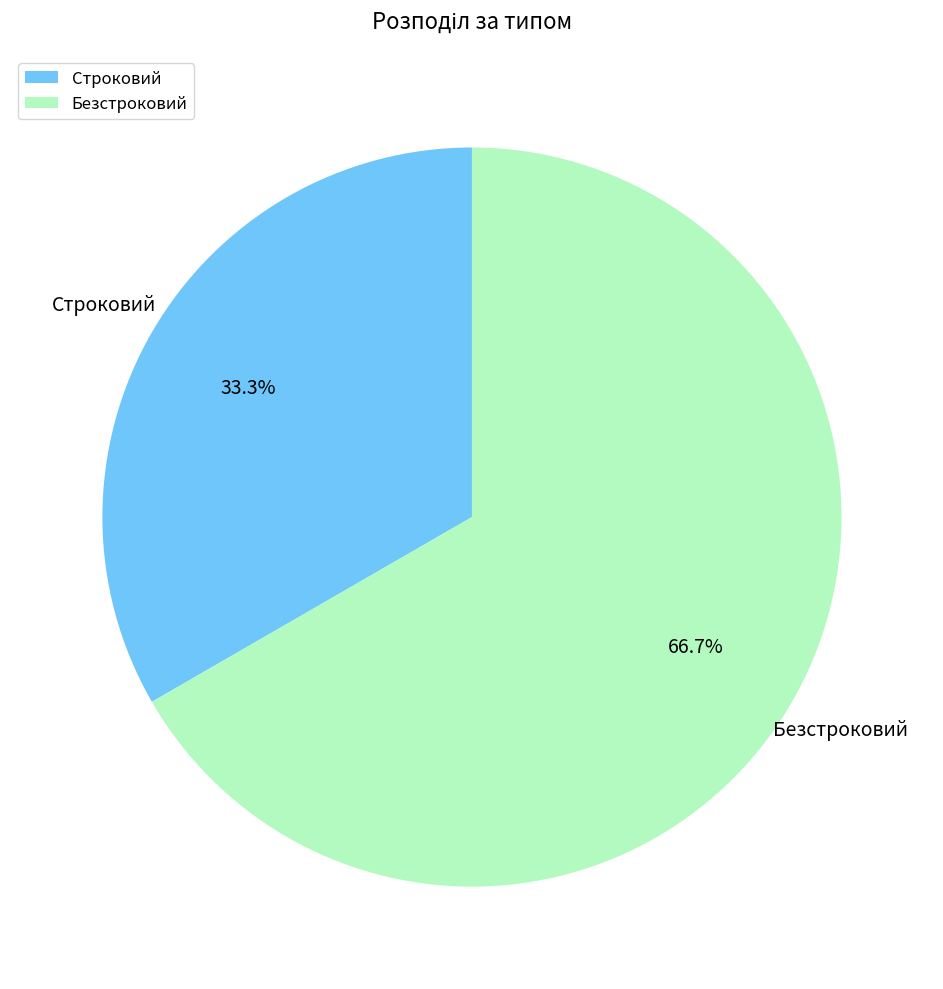

How many slices are in this pie chart?

2